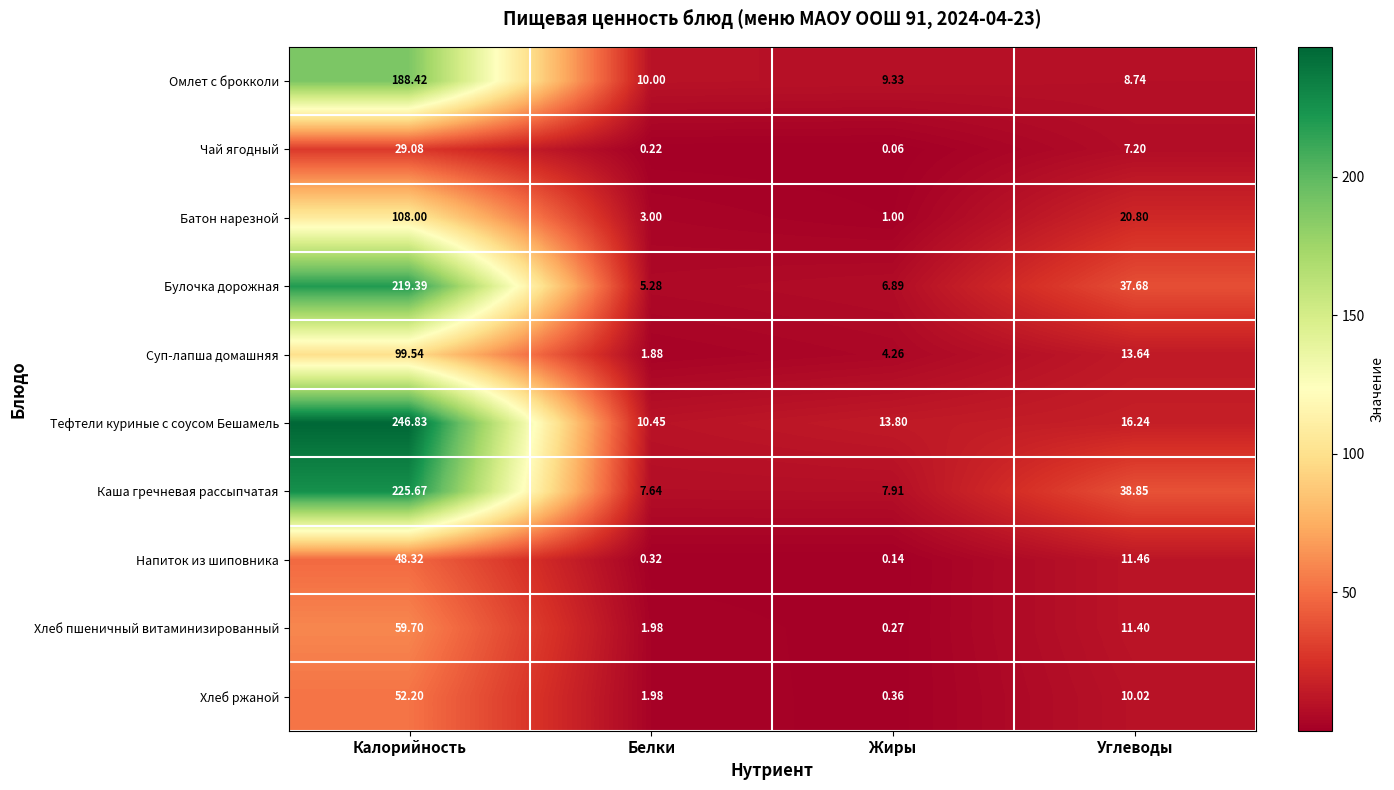

At which label does Напиток из шиповника reach its peak?

Калорийность